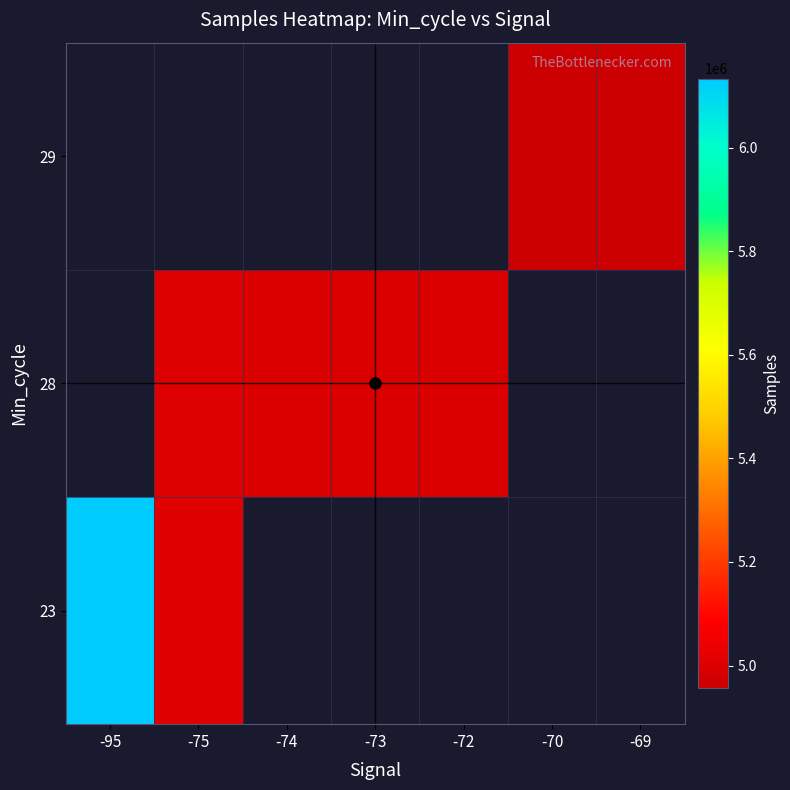

How many values in 23 are above zero?

2